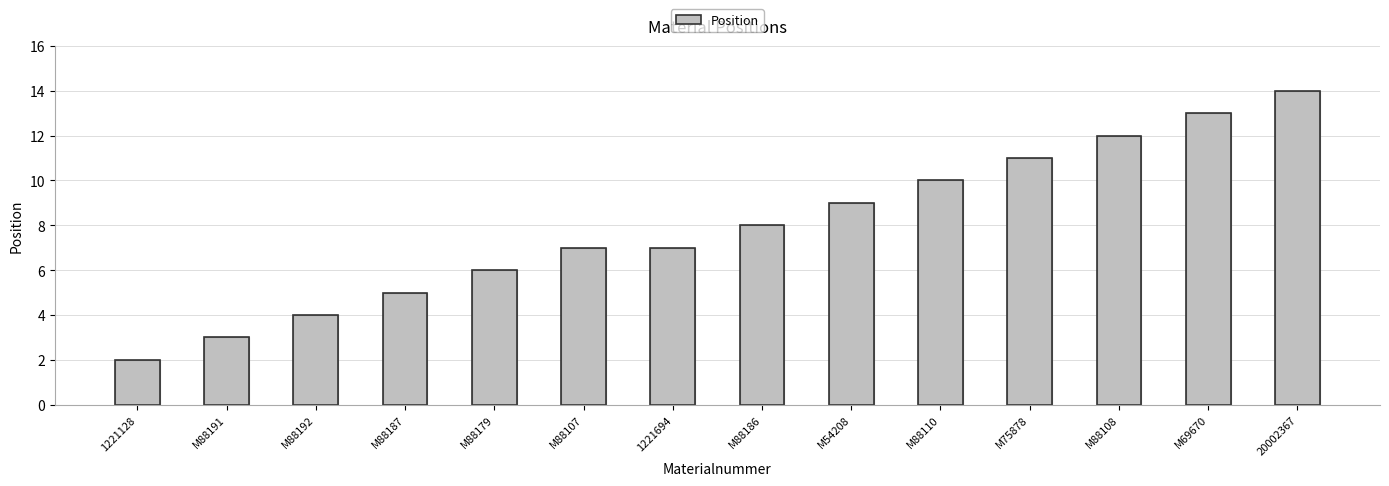

What is the label of the 13th bar from the right?

M88191